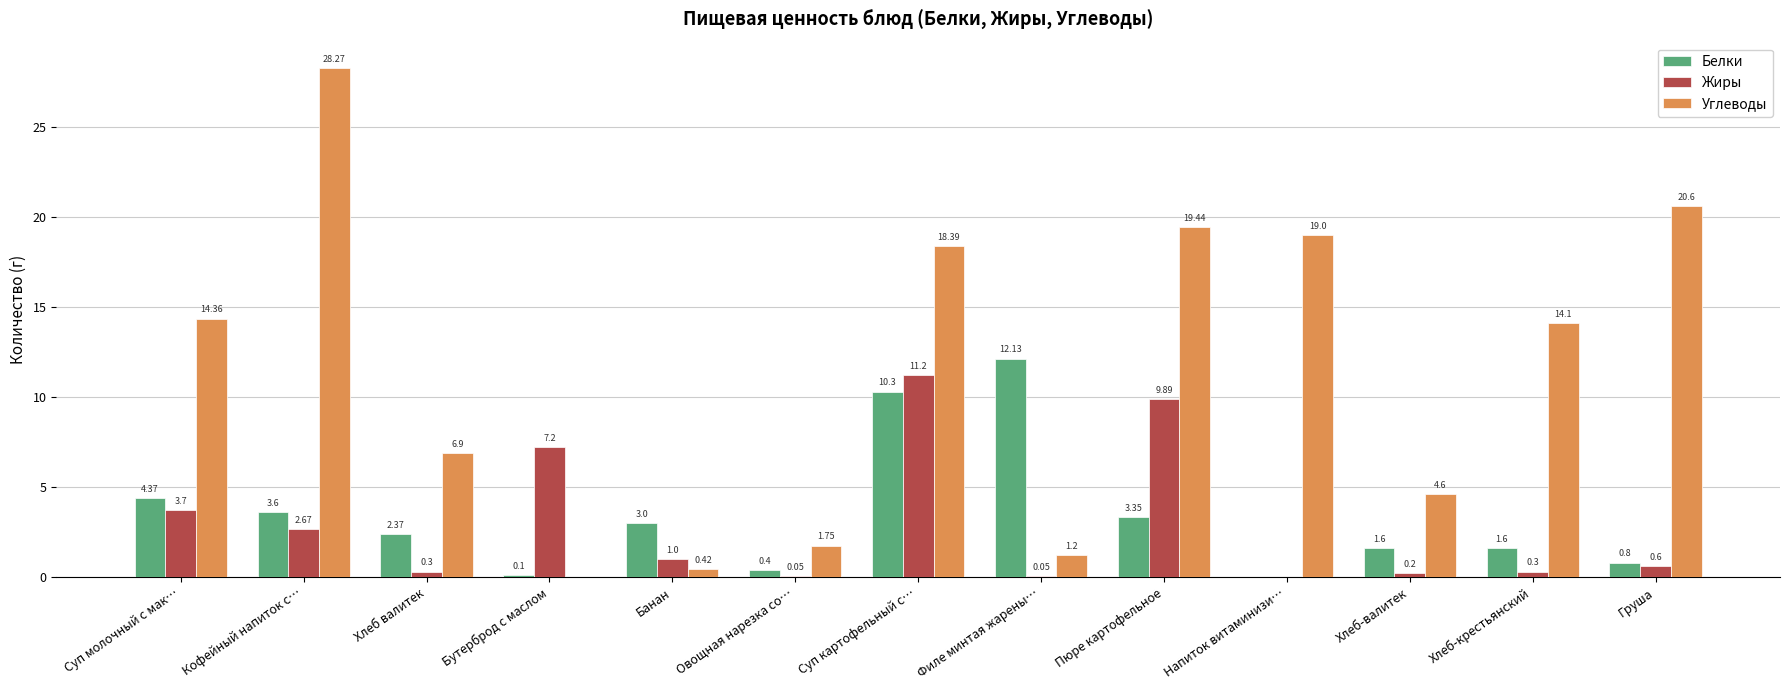

True or false: Белки has a value of 7.0 at Суп картофельный с….

False